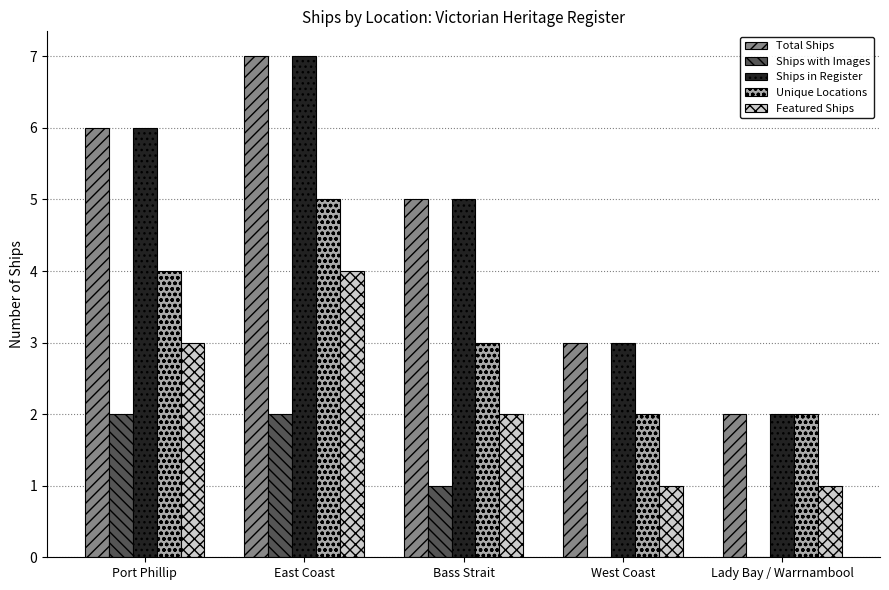

At which category is the sum across all series the highest?

East Coast